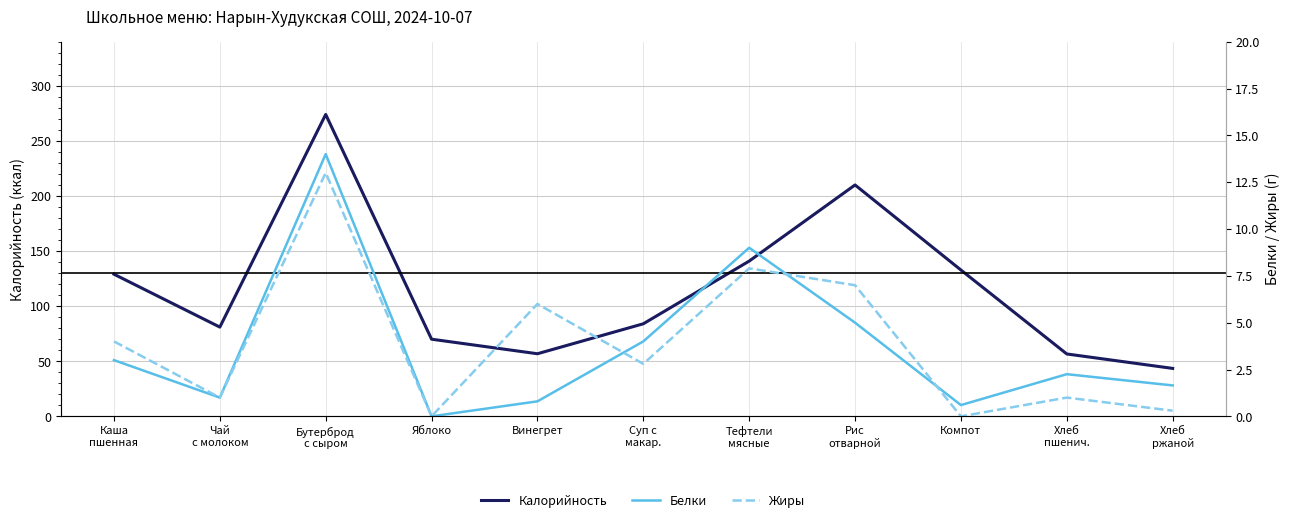

What are all the series names shown in the legend?

Калорийность, Белки, Жиры